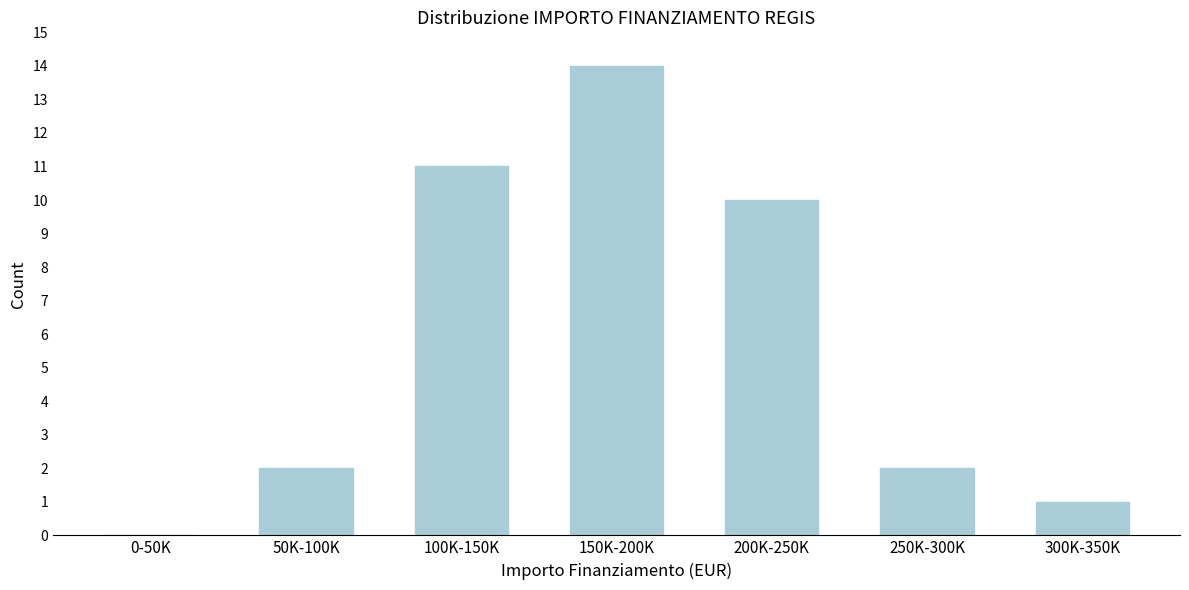

Reading right to left, what are all the values shown in this chart?

300K-350K=1	250K-300K=2	200K-250K=10	150K-200K=14	100K-150K=11	50K-100K=2	0-50K=0